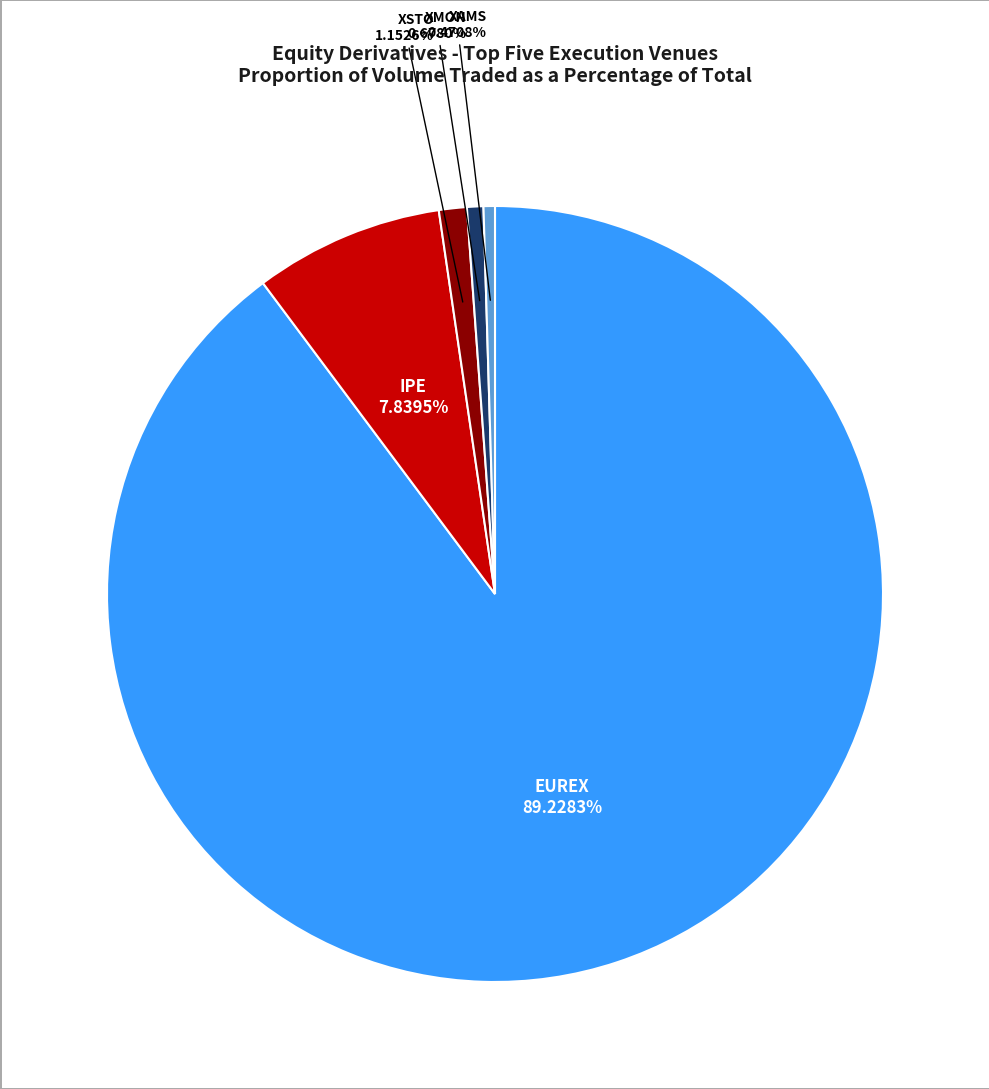

The EUREX slice represents 99% of the pie. True or false?

False